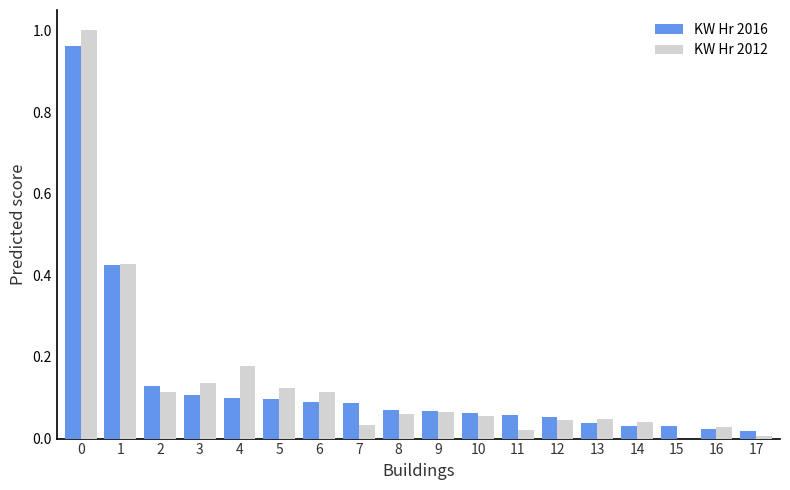

Is the value of KW Hr 2012 at 1 greater than the value of KW Hr 2016 at 17?

Yes